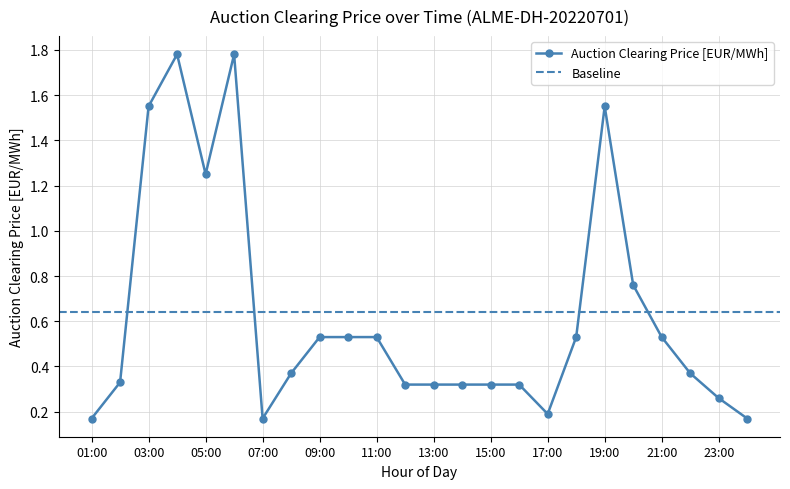

Which label corresponds to the smallest value in the chart?

01:00